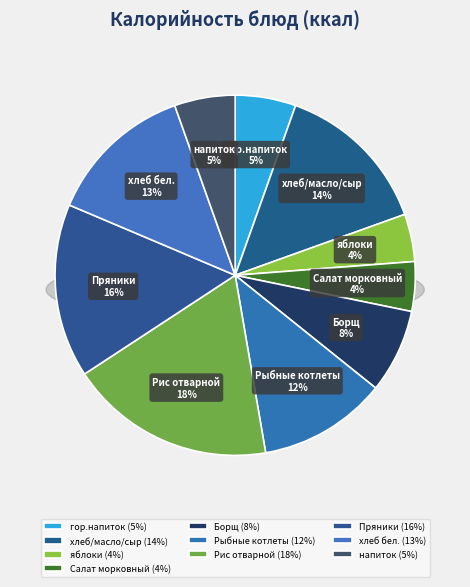

Count the number of slices in the pie.

10